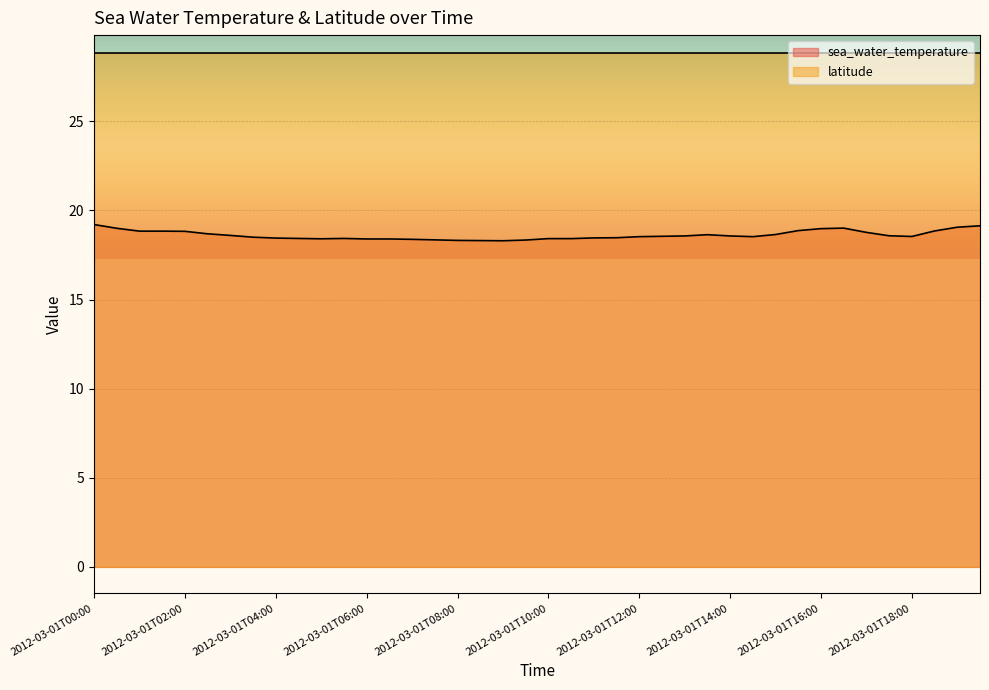

Reading left to right, transcribe all the data shown in this chart.

19.2	19.0	18.8	18.8	18.8	18.7	18.6	18.5	18.4	18.4	18.4	18.4	18.4	18.4	18.4	18.4	18.3	18.3	18.3	18.3	18.4	18.4	18.5	18.5	18.5	18.6	18.6	18.6	18.6	18.5	18.6	18.9	19.0	19.0	18.8	18.6	18.5	18.9	19.1	19.1